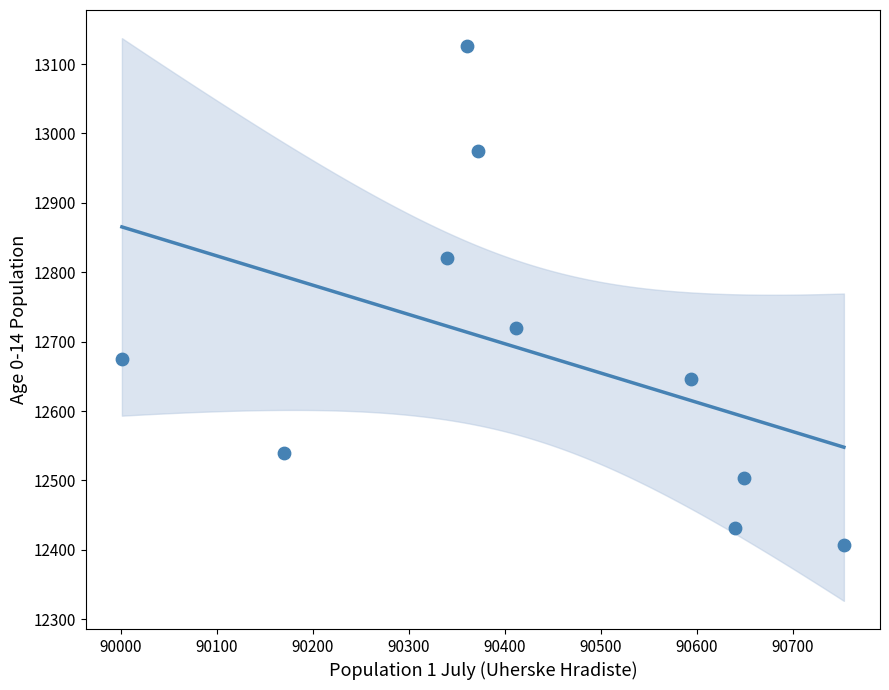

What Y value in the scatter plot is closest to 12766?

12720